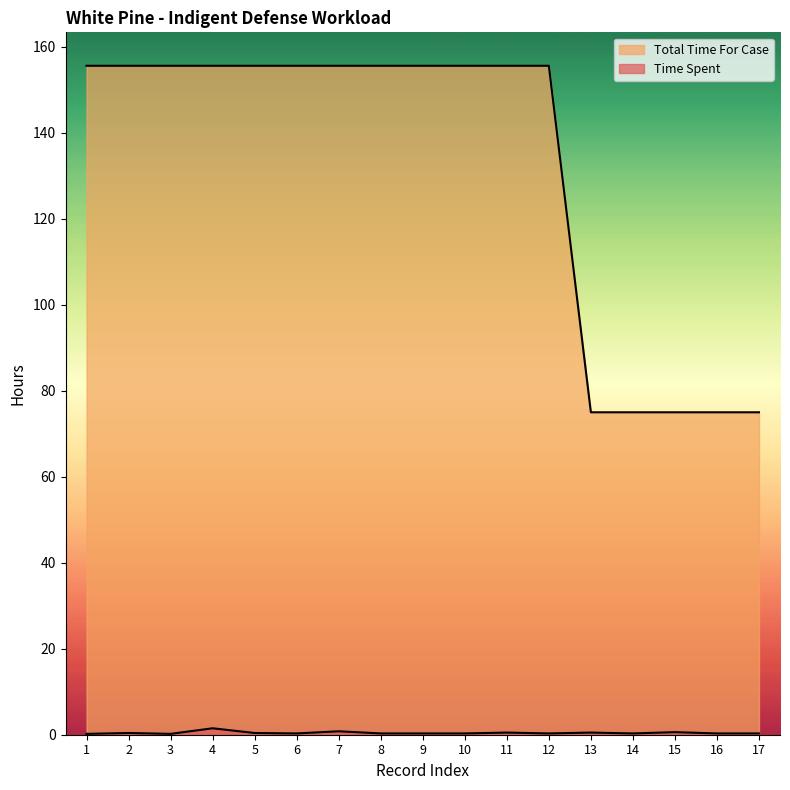

Where does the Total Time For Case series first go above 155?

1